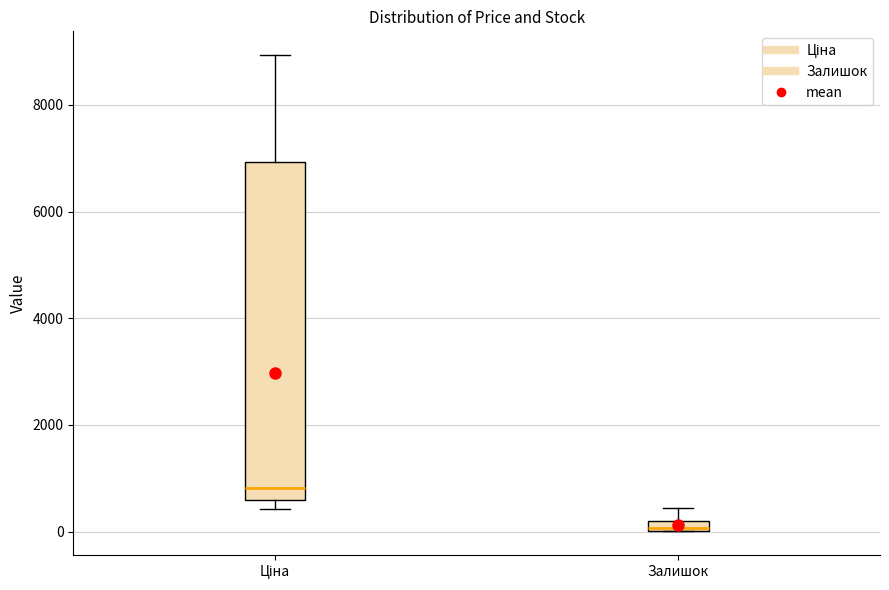

Where does the upper whisker of the box for Ціна end on the y-axis? The values are not printed on the chart, so give them approximately, as read against the axis.

9000